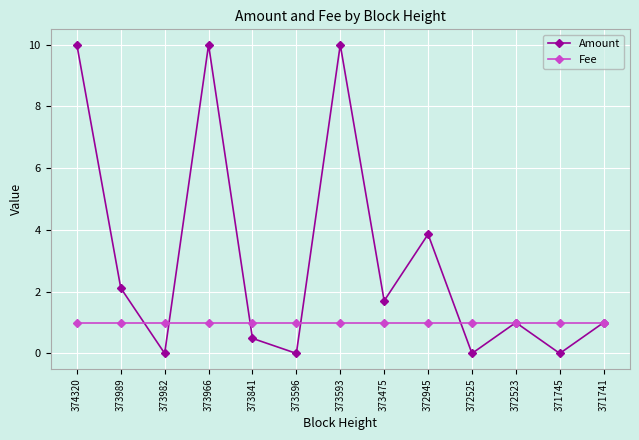

Reading left to right, transcribe all the data shown in this chart.

Amount: 10.0	2.1	0.0	10.0	0.5	0.0	10.0	1.7	3.9	0.0	1.0	0.0	1.0
Fee: 1.0	1.0	1.0	1.0	1.0	1.0	1.0	1.0	1.0	1.0	1.0	1.0	1.0